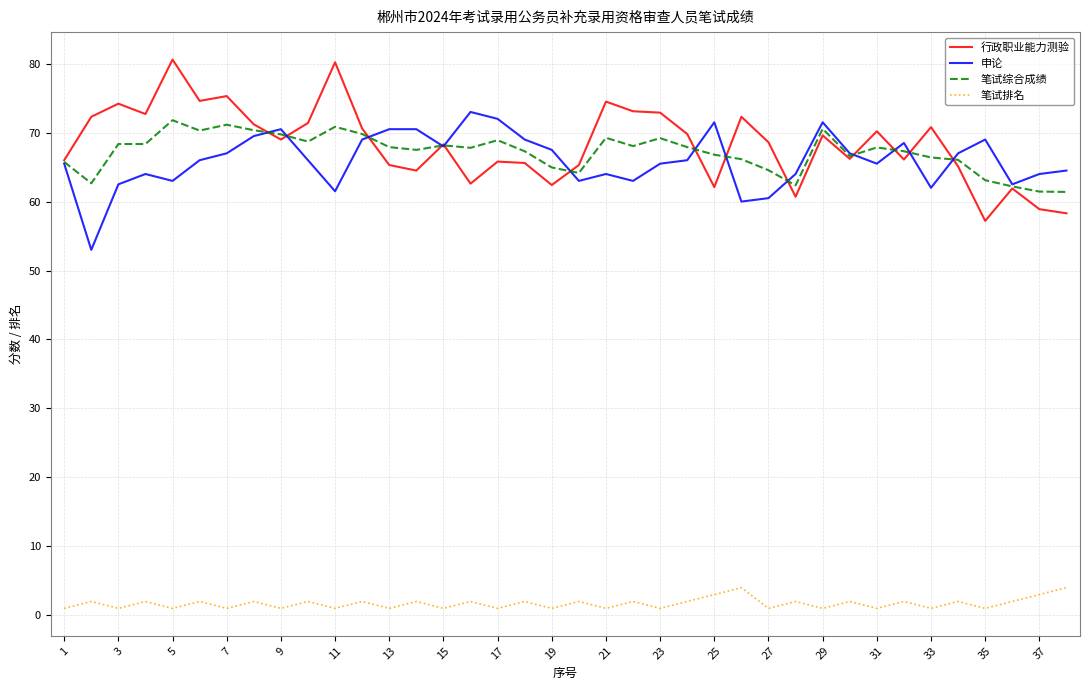

What is the smallest value displayed?

1.0